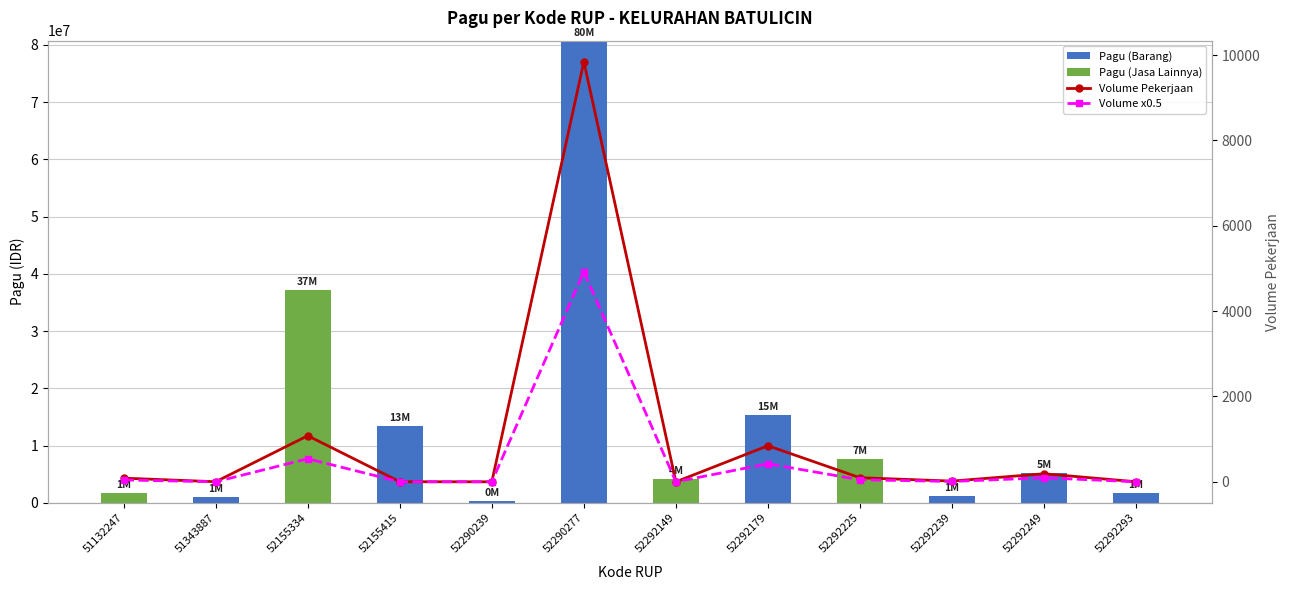

Between 52155334 and 52292239, which series saw the biggest shift?

Pagu (Jasa Lainnya)